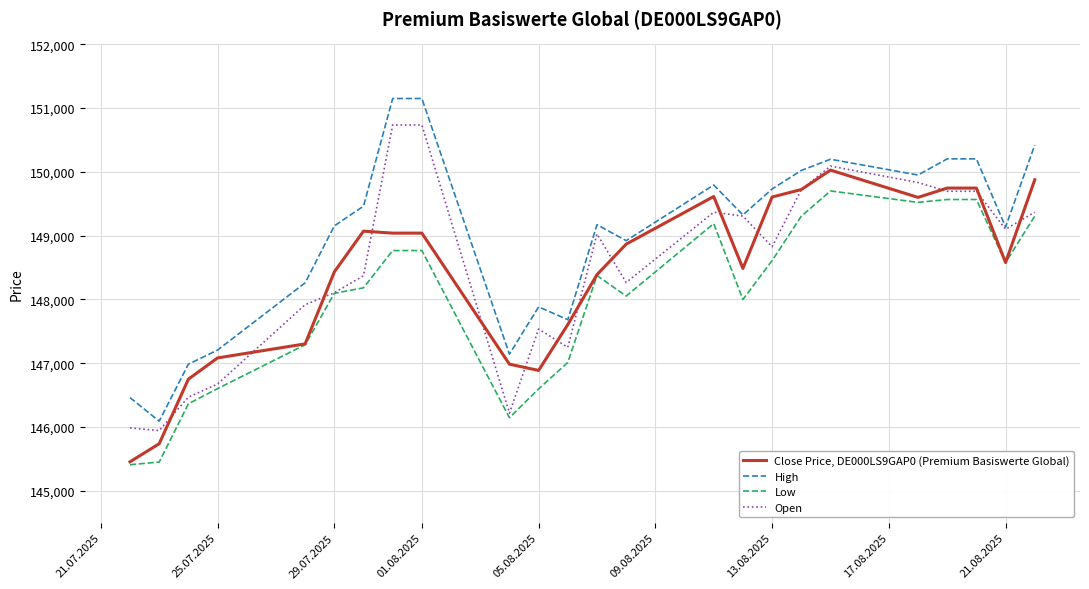

What is the minimum value shown in the chart?

145410